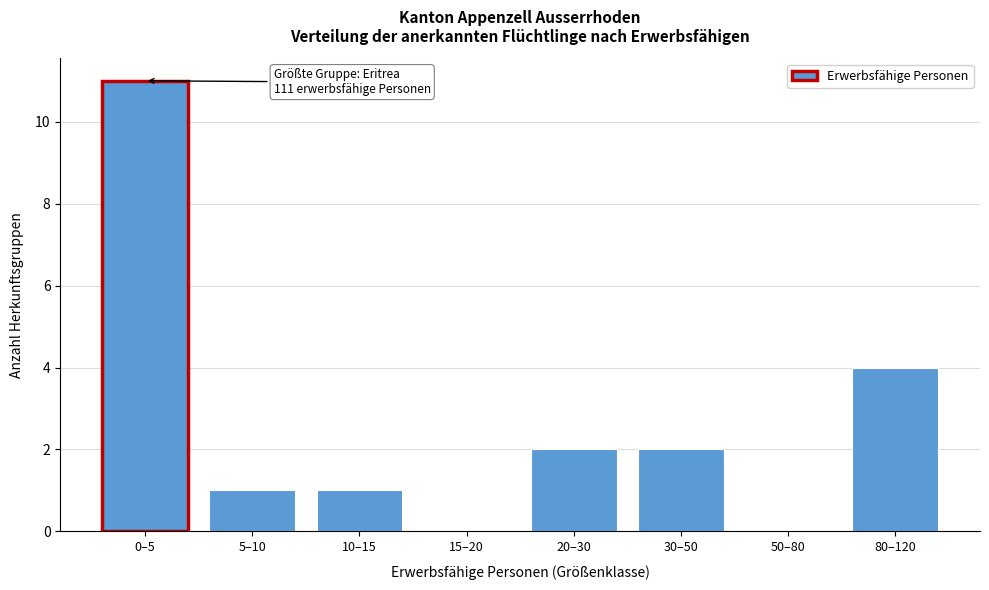

Reading left to right, transcribe all the data shown in this chart.

0–5=11	5–10=1	10–15=1	15–20=0	20–30=2	30–50=2	50–80=0	80–120=4